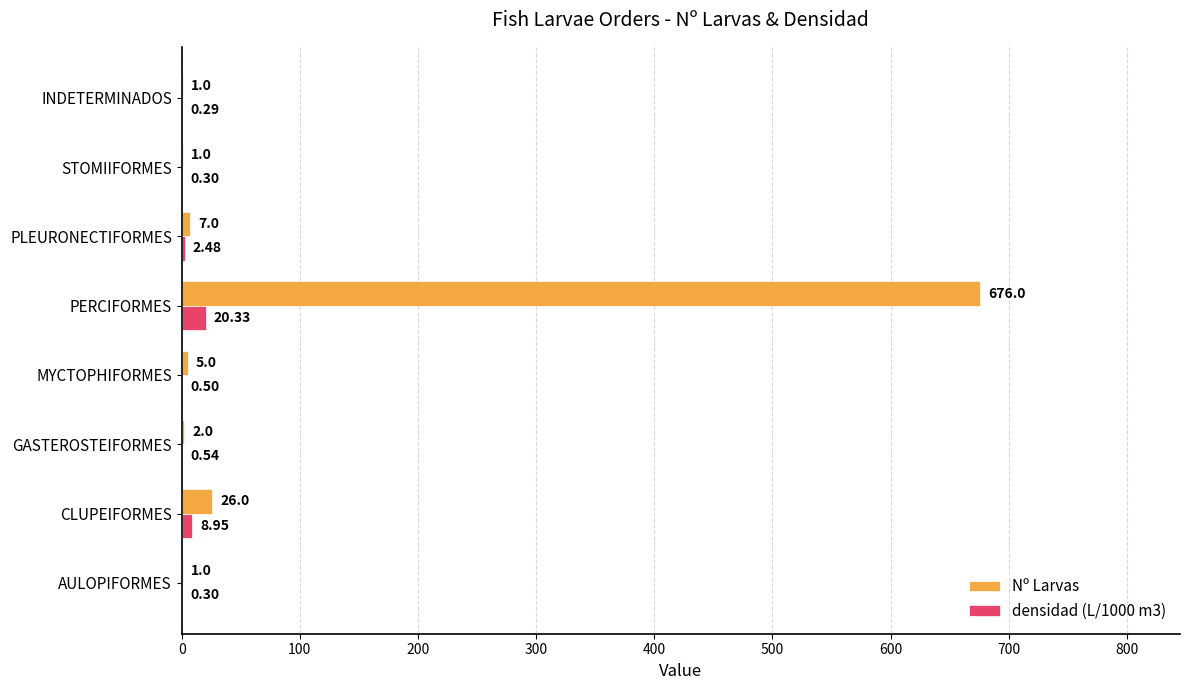

What is the sum of the densidad (L/1000 m3) values at STOMIIFORMES and PERCIFORMES?

20.6